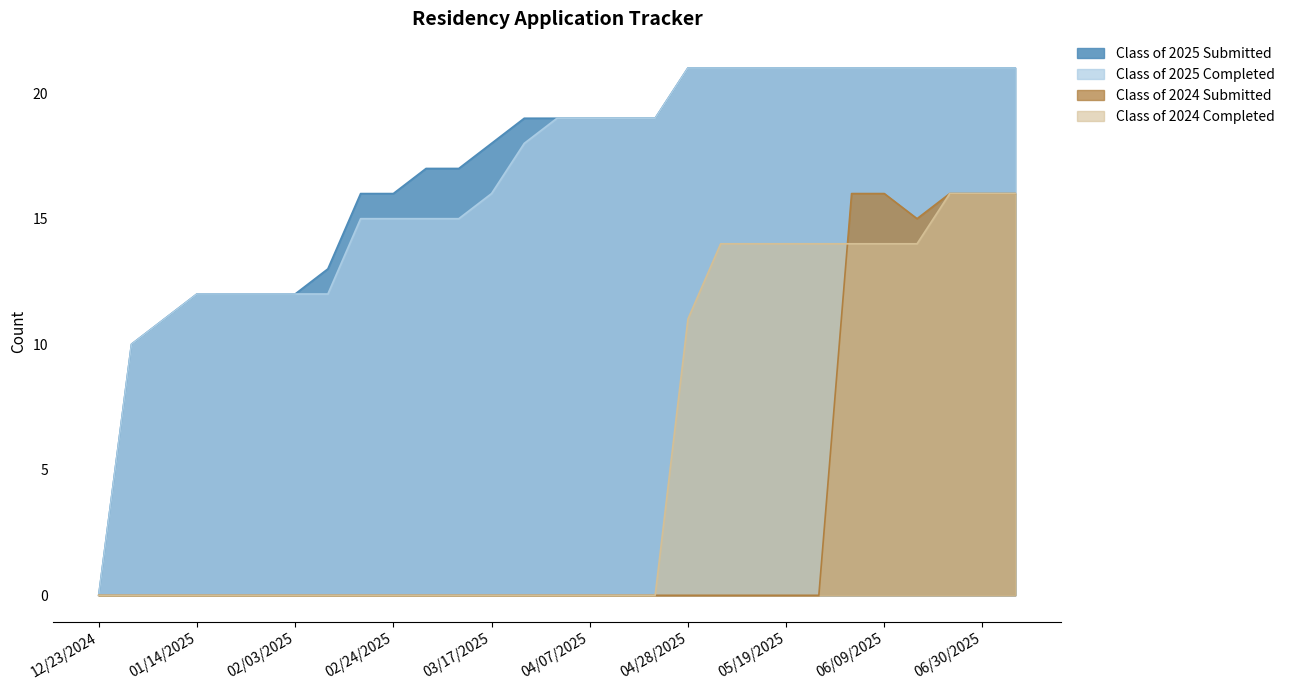

What position from the right is 03/03/2025?

19